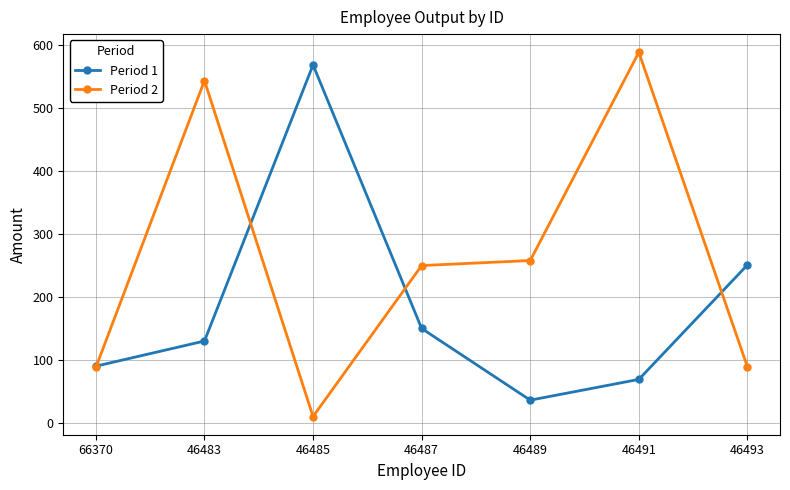

What is the difference between the Period 1 values at 46489 and 66370?

54